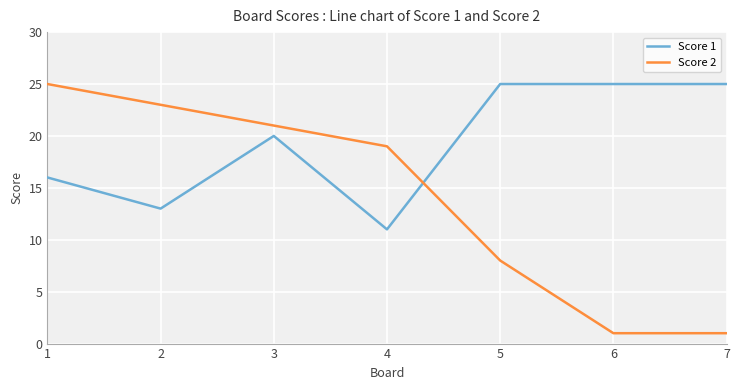

Reading left to right, what are all the values shown in this chart?

Score 1: 1=16	2=13	3=20	4=11	5=25	6=25	7=25
Score 2: 1=25	2=23	3=21	4=19	5=8	6=1	7=1